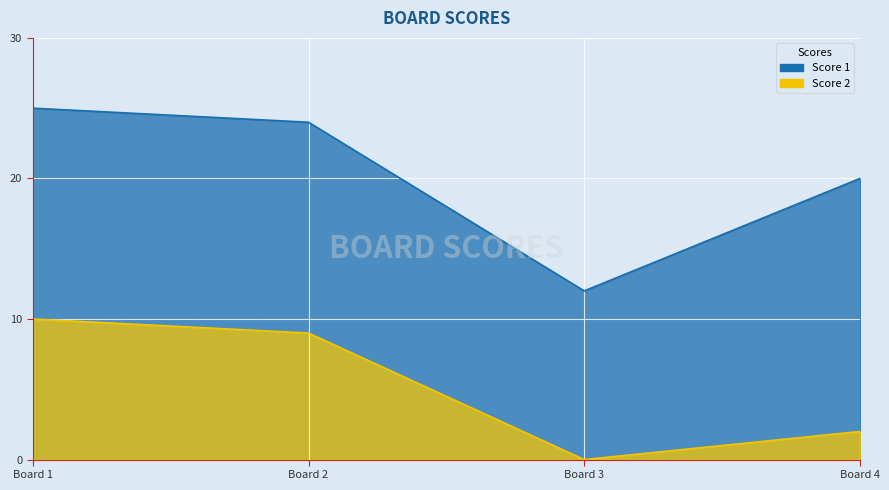

How many lines are shown in the chart?

2